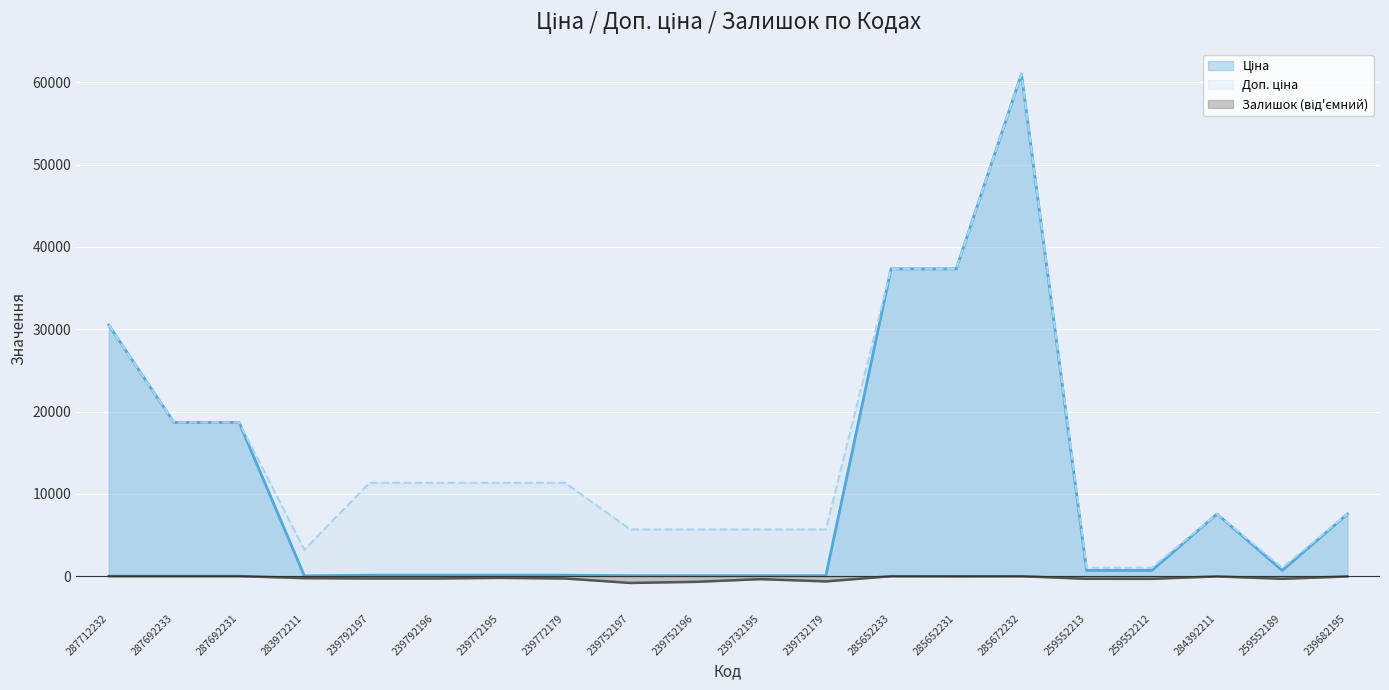

What is the label of the 10th point from the right?

239732195